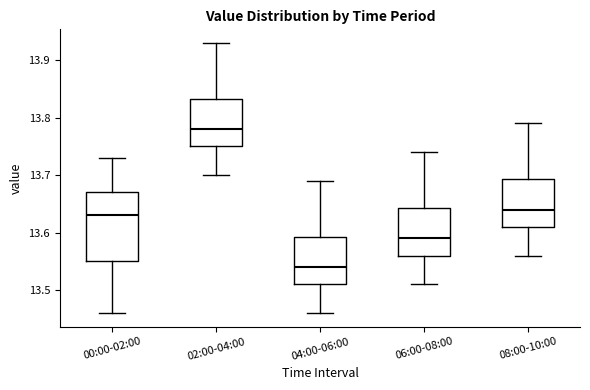

Which box is the tallest, from its lower edge to its upper edge?

00:00-02:00